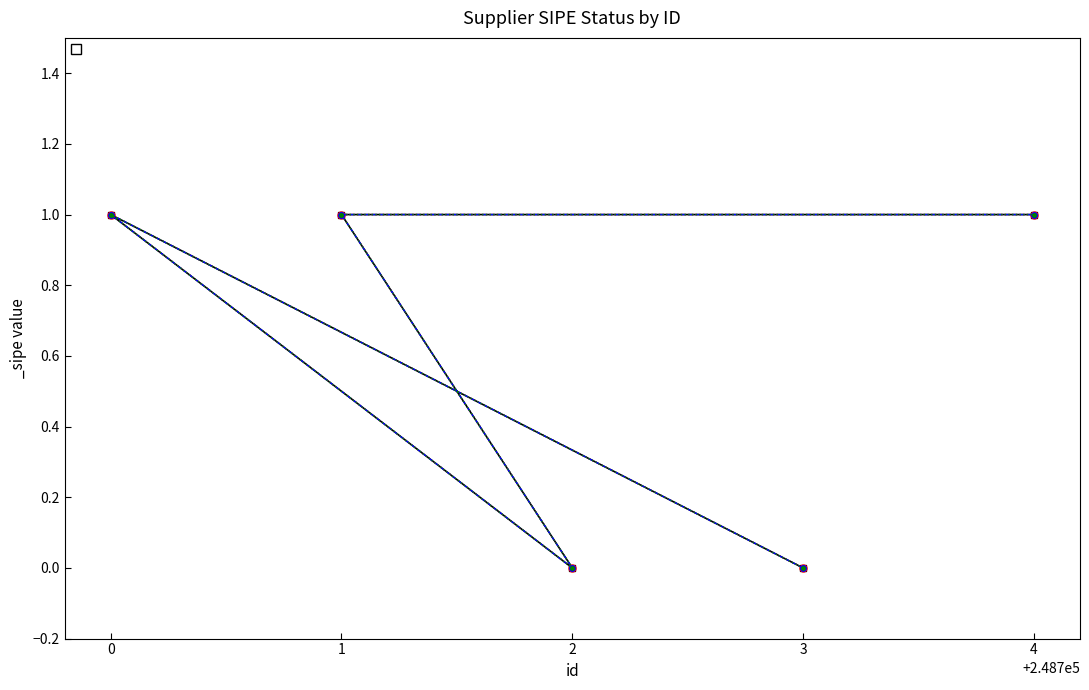

At which category does the data reach its first local peak?

248700